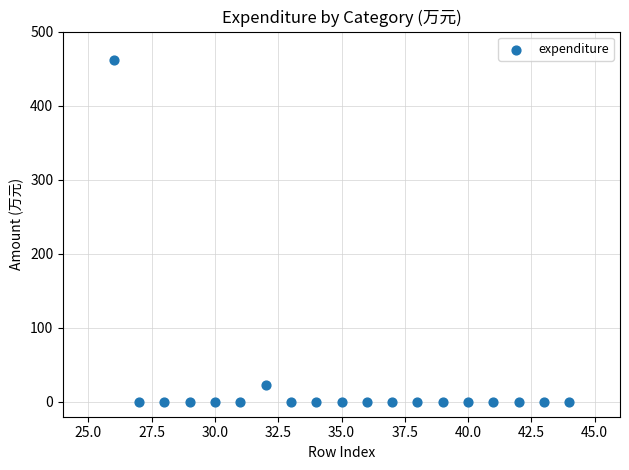

What is the range of X values (max minus min)?

18.0